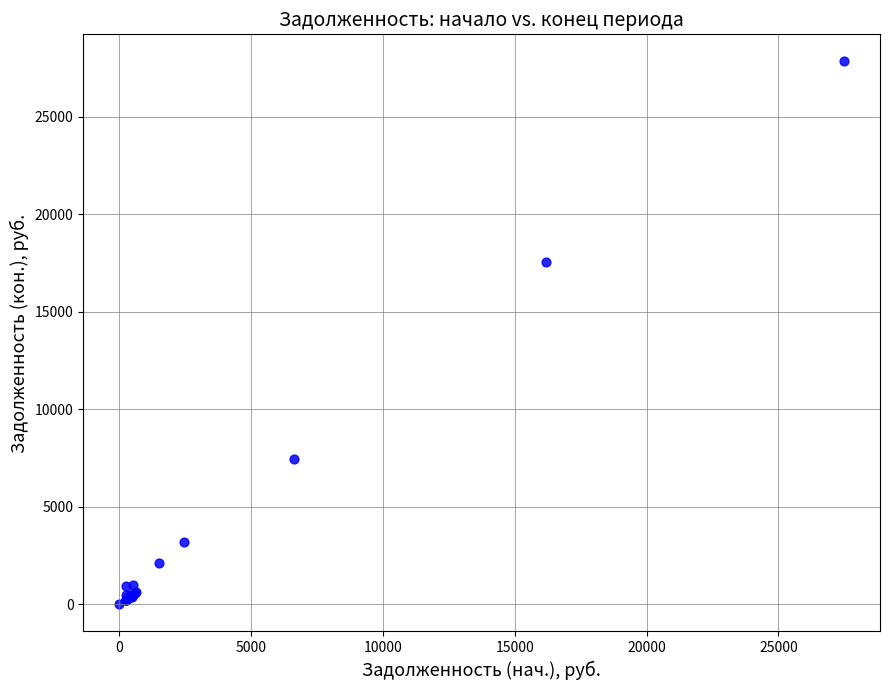

What Y value in the scatter plot is closest to 13917?

17574.4